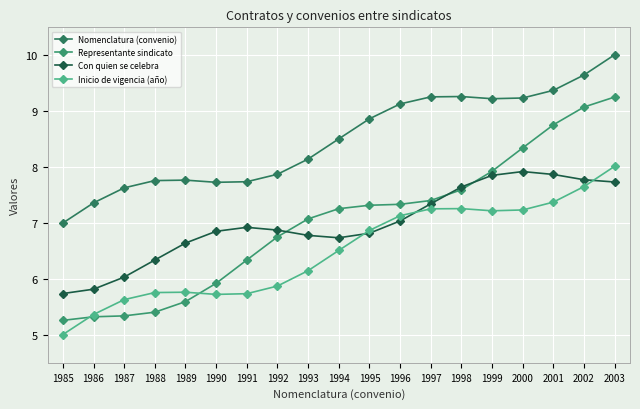

At which category is the sum across all series the highest?

2003